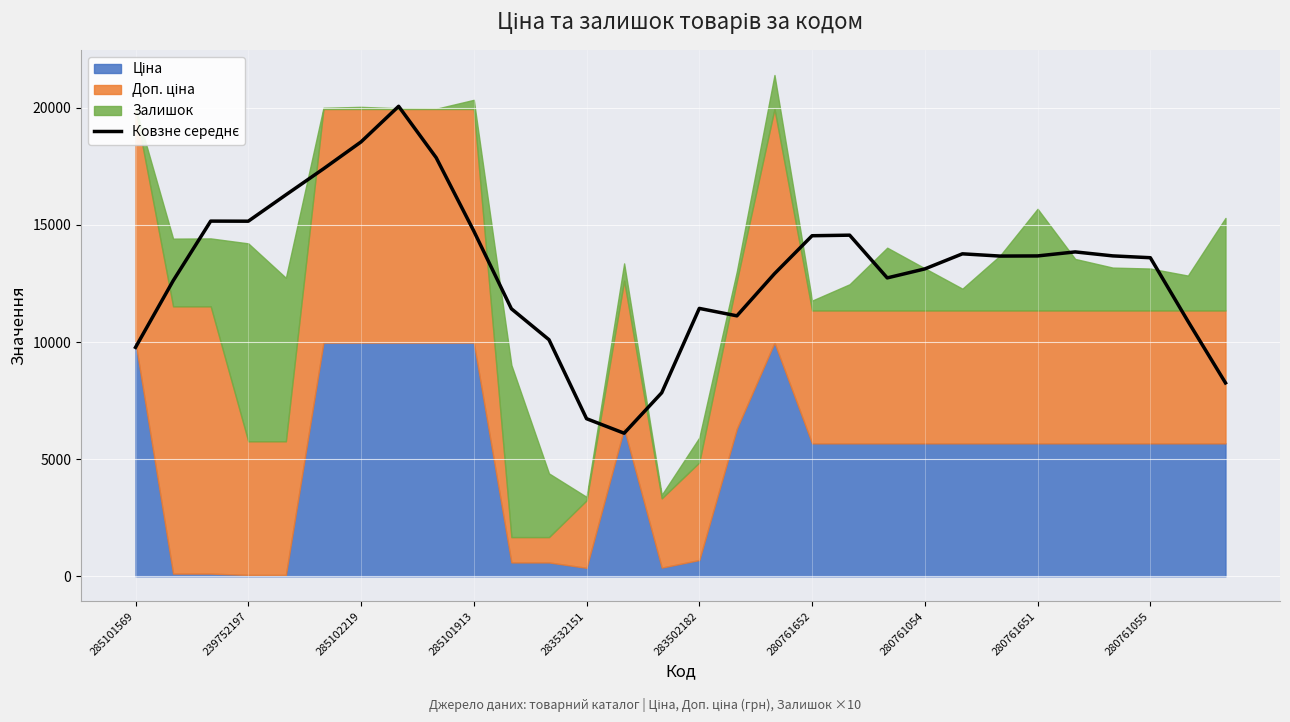

Which category has the lowest value across all series?

13